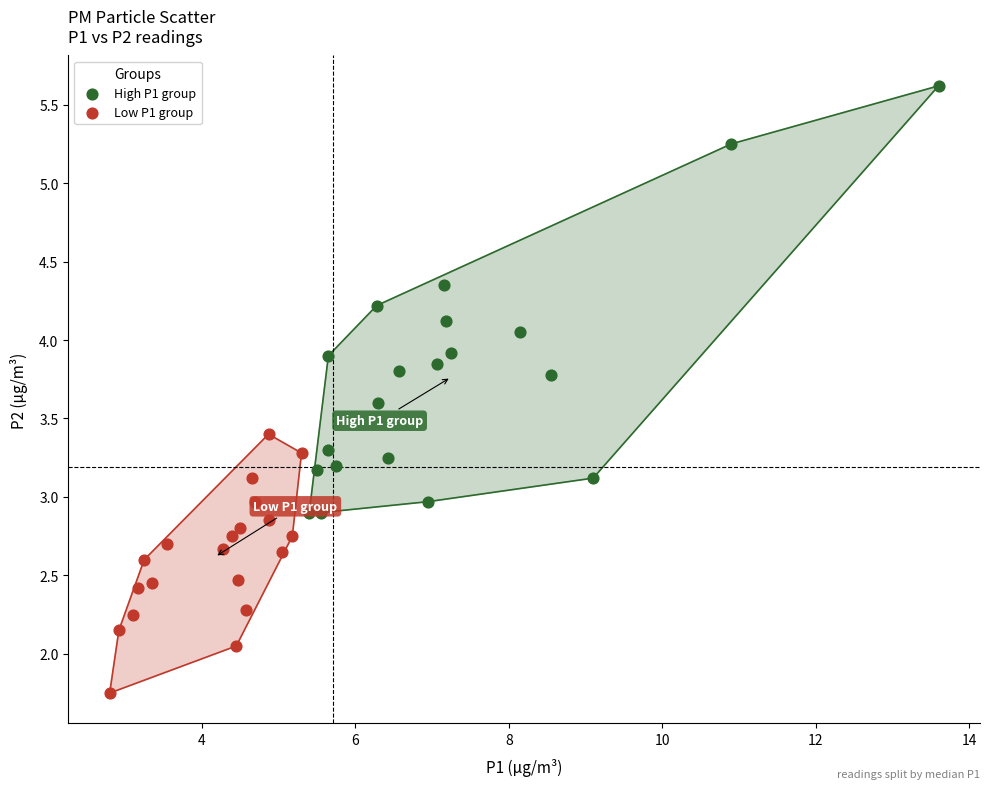

Which series has the largest Y range (max minus min)?

High P1 group